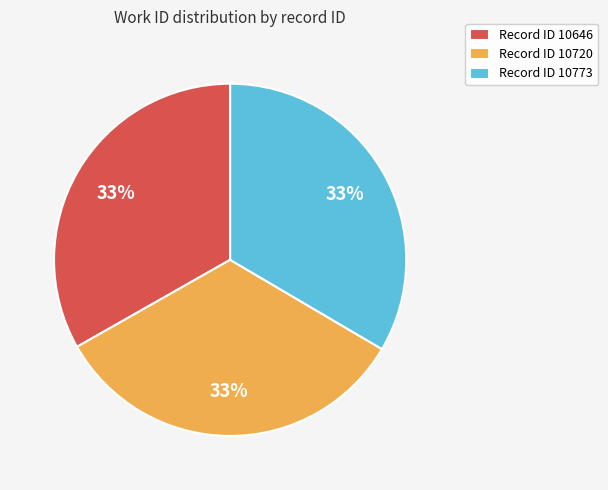

Is the sum of Record ID 10720 and Record ID 10646 greater than half?

Yes